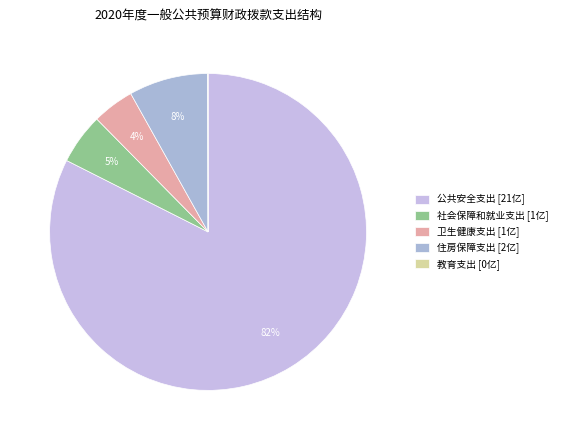

True or false: 社会保障和就业支出 accounts for 1% of the total.

False